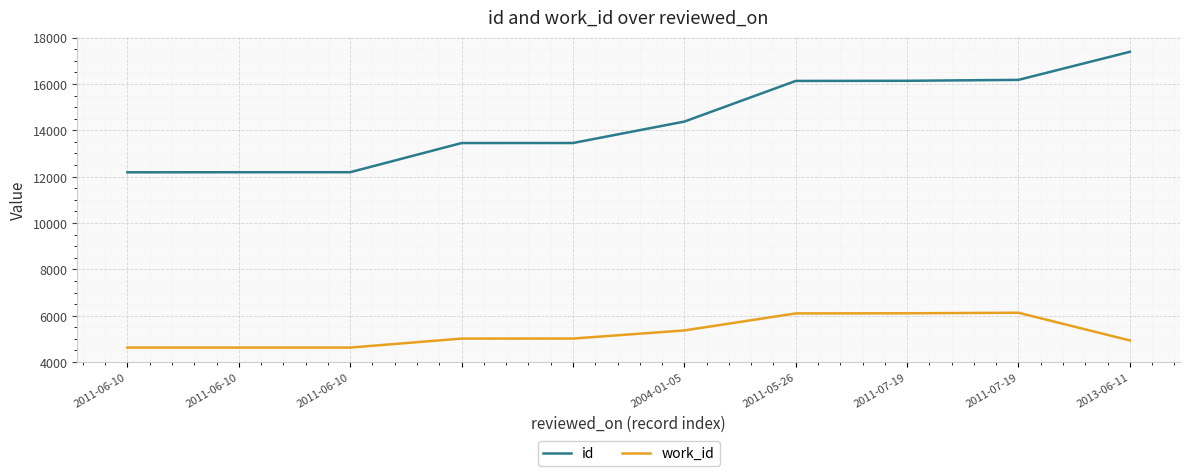

True or false: work_id and id cross at least once.

False